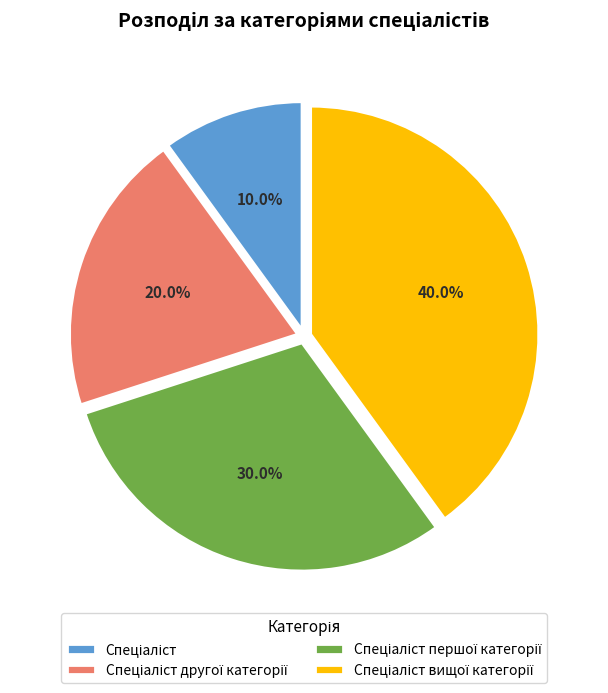

Is there a majority slice in this chart?

No